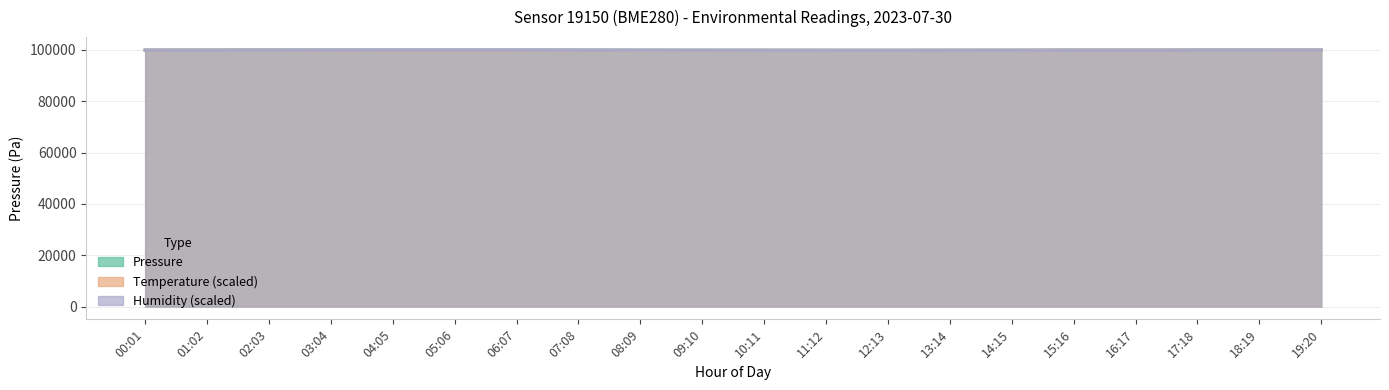

What is the sum of the pressure values at 04:05 and 13:14?

199802.7